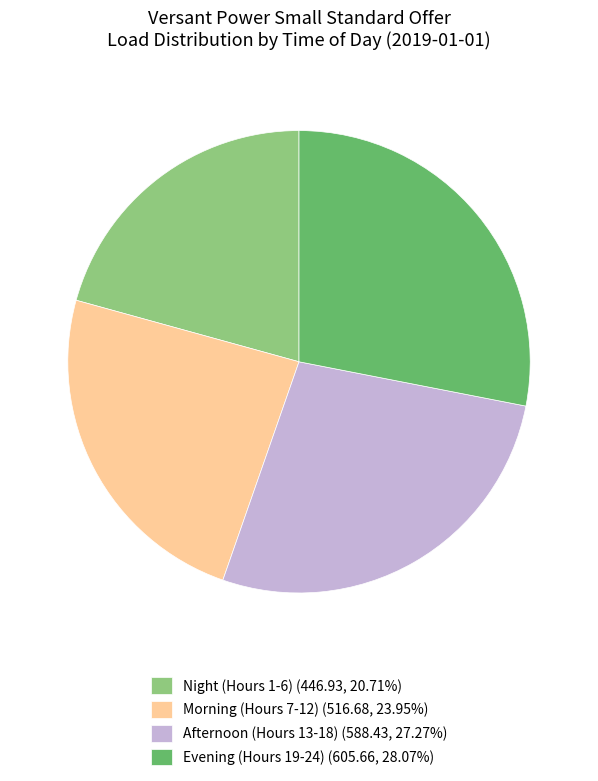

What is the ratio of the value at Afternoon (Hours 13-18) (588.43, 27.27%) to the value at Night (Hours 1-6) (446.93, 20.71%)?

1.3